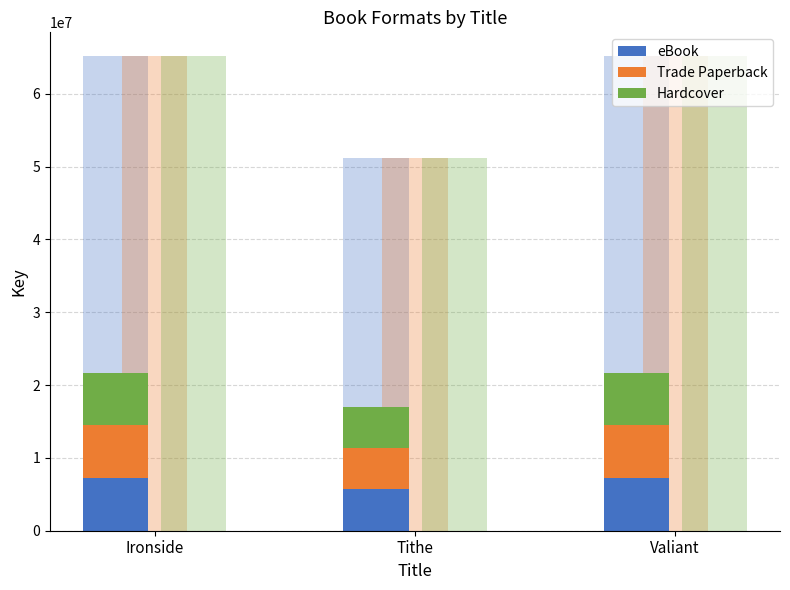

Which series changed the most between Ironside and Tithe?

eBook